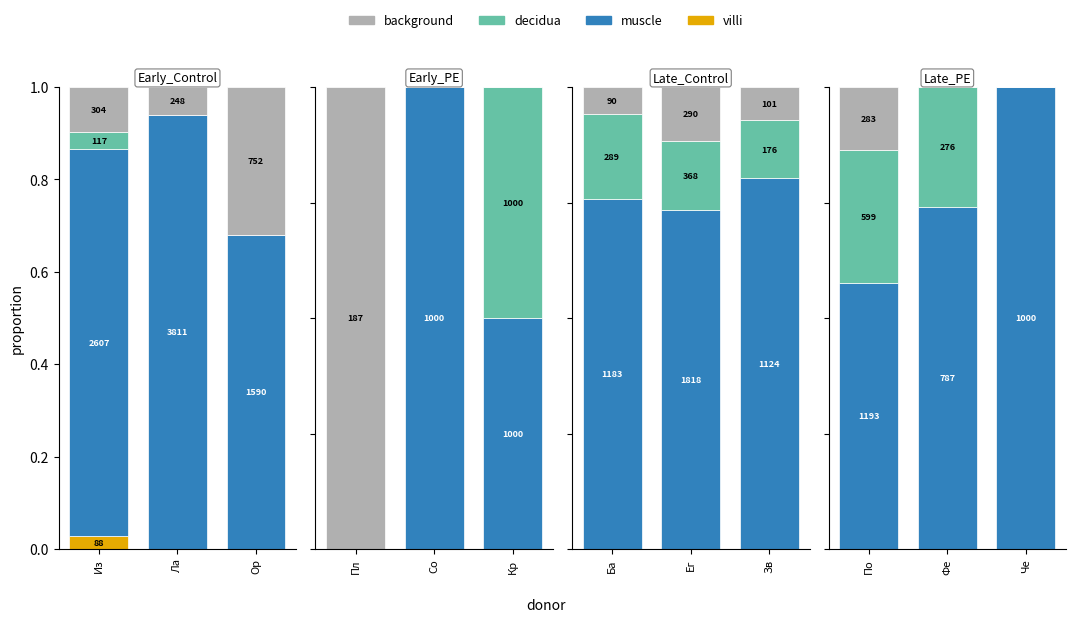

How many categories are shown in the chart?

3